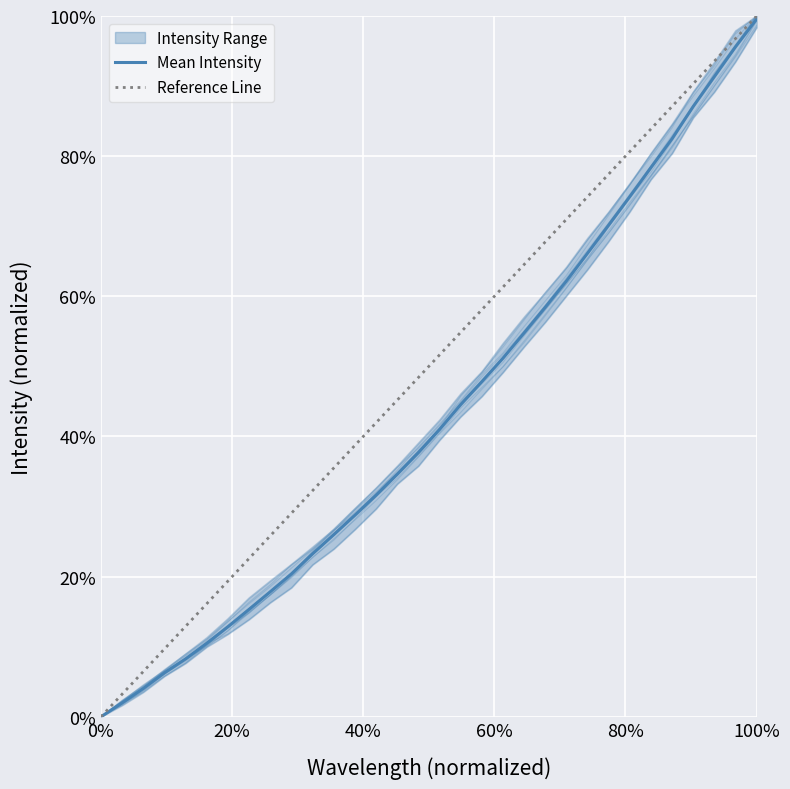

Reading left to right, what are all the values shown in this chart?

0.0	0.0	0.0	0.1	0.1	0.1	0.1	0.2	0.2	0.2	0.2	0.3	0.3	0.3	0.3	0.4	0.4	0.4	0.5	0.5	0.5	0.6	0.6	0.7	0.7	0.7	0.8	0.8	0.9	0.9	1.0	1.0